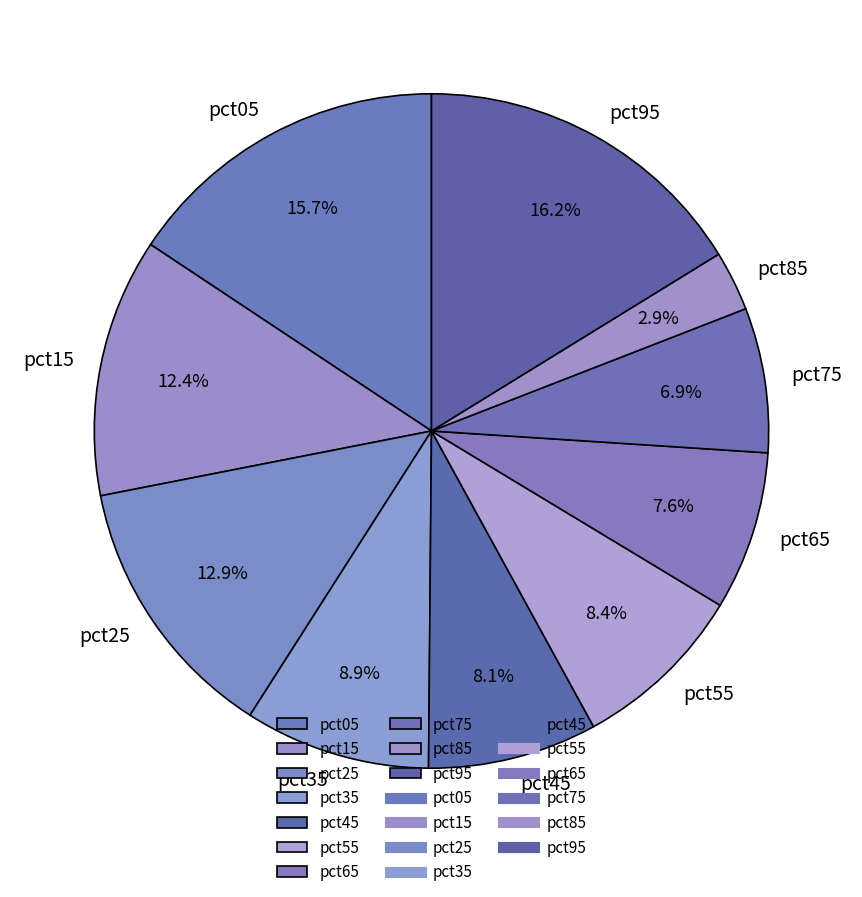

To the nearest percent, what percentage of the pie is pct15?

12%